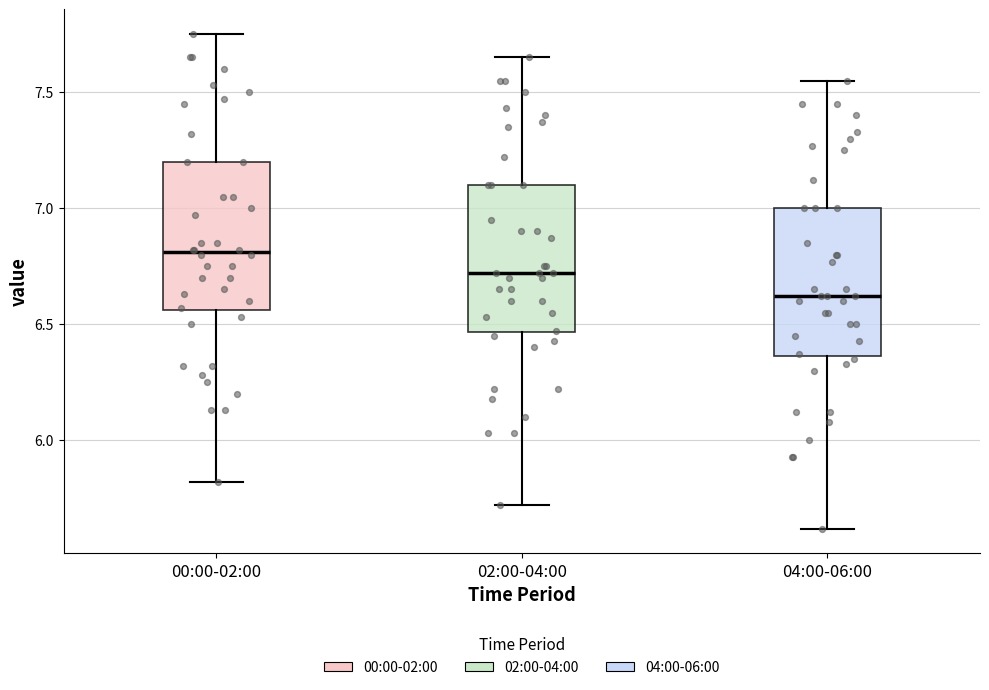

Which box has the lowest median line?

04:00-06:00